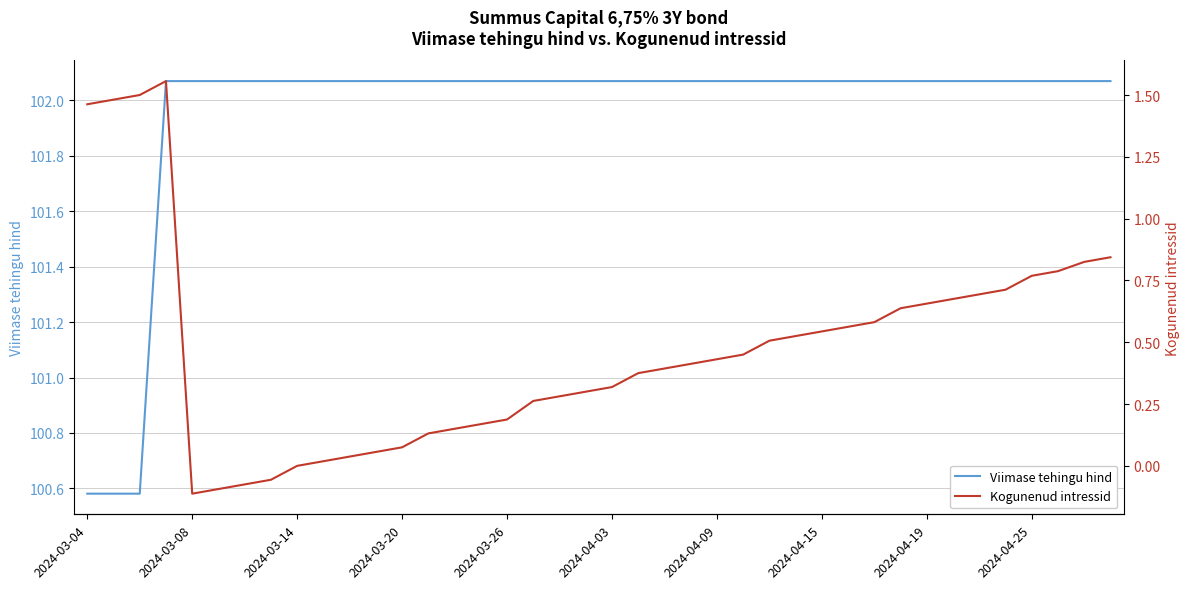

Reading left to right, transcribe all the data shown in this chart.

Viimase tehingu hind: 100.6	100.6	100.6	102.1	102.1	102.1	102.1	102.1	102.1	102.1	102.1	102.1	102.1	102.1	102.1	102.1	102.1	102.1	102.1	102.1	102.1	102.1	102.1	102.1	102.1	102.1	102.1	102.1	102.1	102.1	102.1	102.1	102.1	102.1	102.1	102.1	102.1	102.1	102.1	102.1
Kogunenud intressid: 1.5	1.5	1.5	1.6	-0.1	-0.1	-0.1	-0.1	0.0	0.0	0.0	0.1	0.1	0.1	0.1	0.2	0.2	0.3	0.3	0.3	0.3	0.4	0.4	0.4	0.4	0.5	0.5	0.5	0.5	0.6	0.6	0.6	0.7	0.7	0.7	0.7	0.8	0.8	0.8	0.8